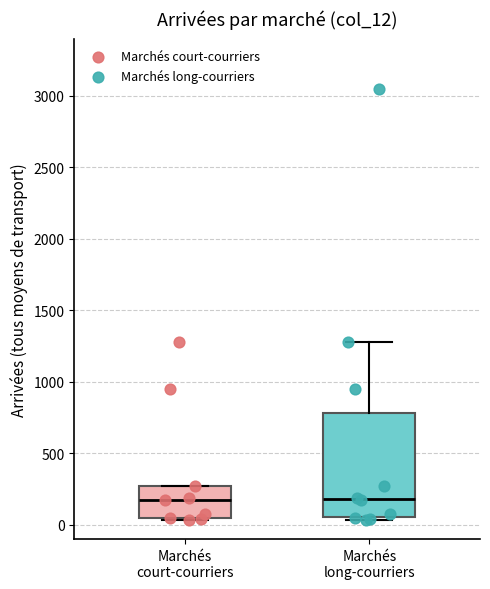

Reading left to right, transcribe this box plot: for each box, give where its median line is, the range the box spans, and where its two whiskers end, as read against the y-axis. The values are not printed on the chart, so give them approximately, as read against the axis.

Marchés court-courriers: median 150, box 50 to 250, whiskers 50 to 250
Marchés long-courriers: median 200, box 50 to 800, whiskers 50 (just below the box's lower edge) to 1300